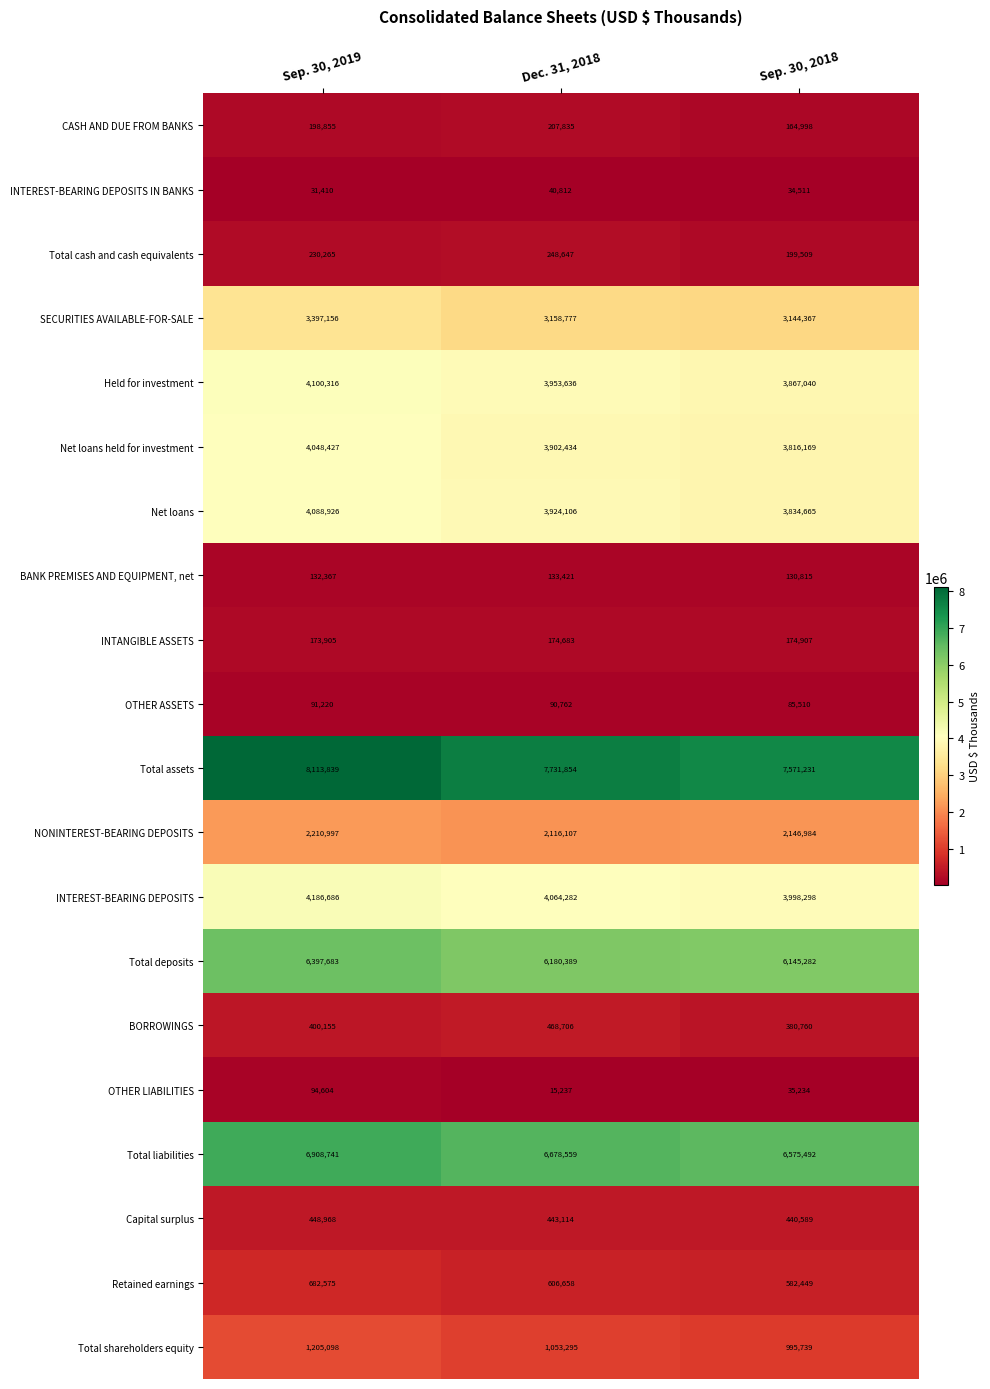

Between Sep. 30, 2019 and Sep. 30, 2018, which series saw the biggest shift?

Total assets